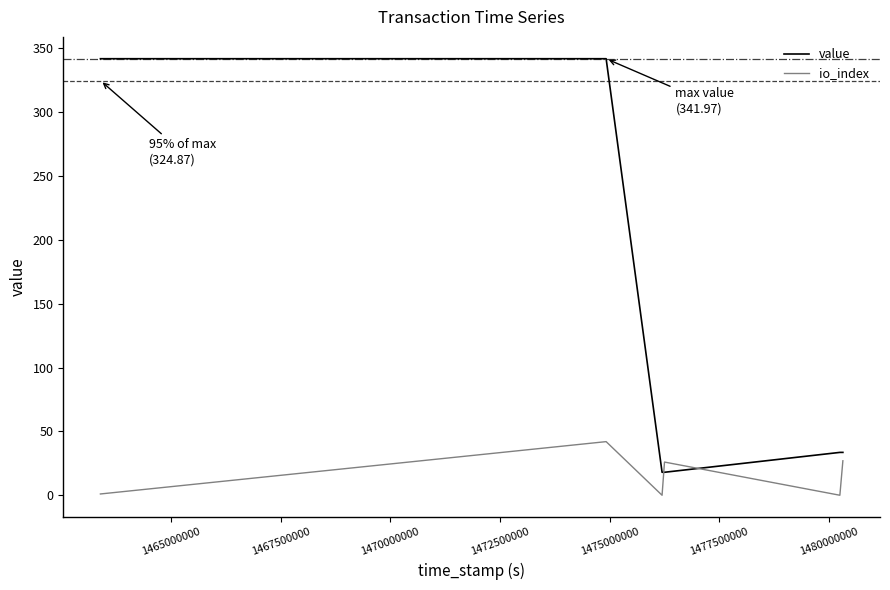

What is the minimum value for value?

18.0